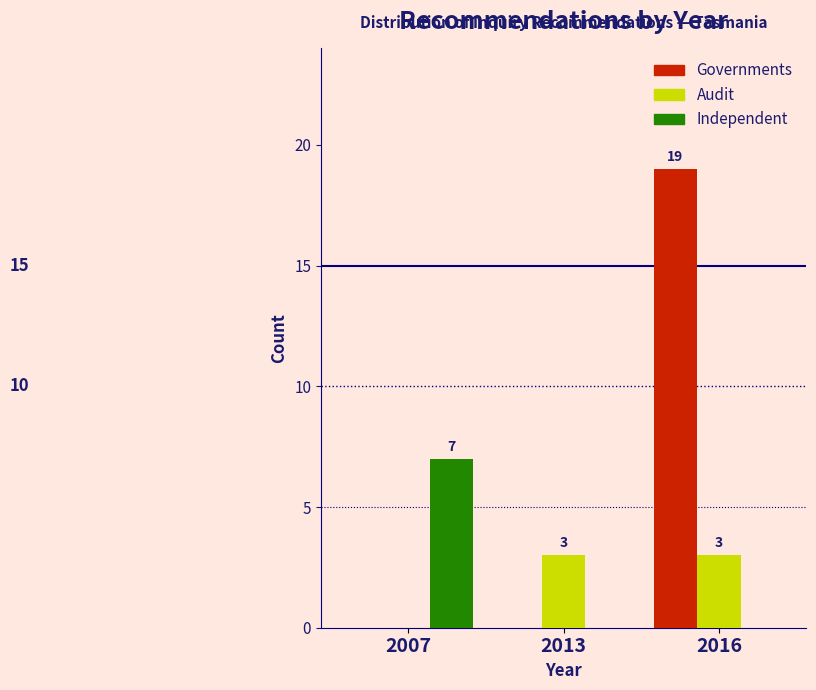

Reading left to right, list all the values displayed in this chart.

Governments: 2007=0	2013=0	2016=19
Audit: 2007=0	2013=3	2016=3
Independent: 2007=7	2013=0	2016=0